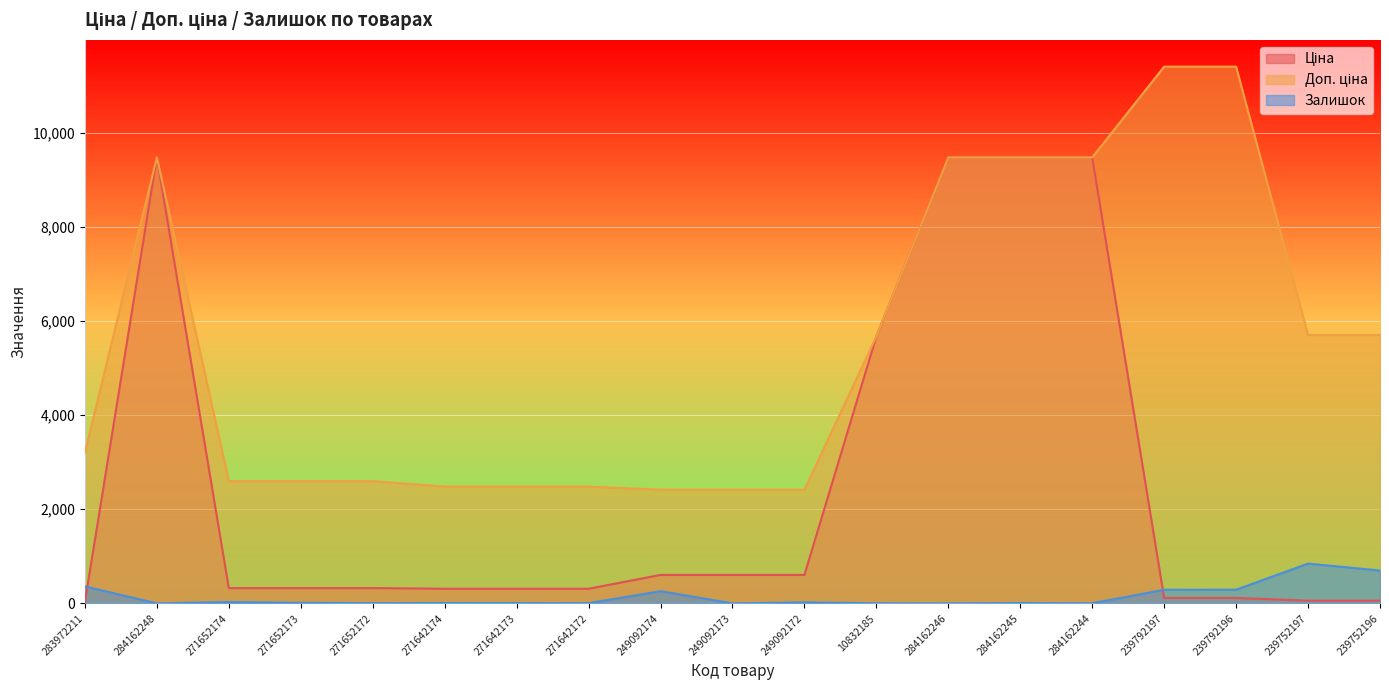

Where does the Залишок series first go above 8?

283972211